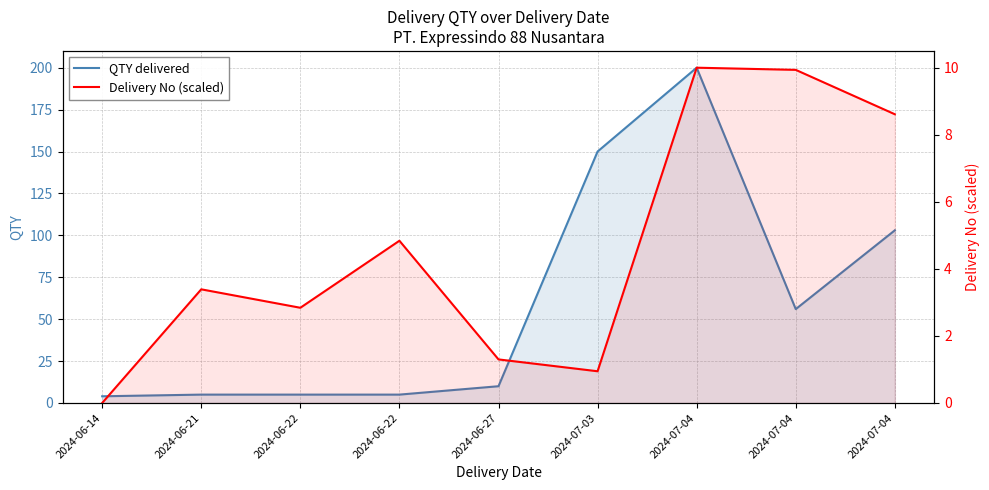

Reading left to right, list all the values displayed in this chart.

QTY delivered: 4.0	5.0	5.0	5.0	10.0	150.0	200.0	56.0	103.0
Delivery No (scaled): 0.0	3.4	2.8	4.8	1.3	0.9	10.0	9.9	8.6